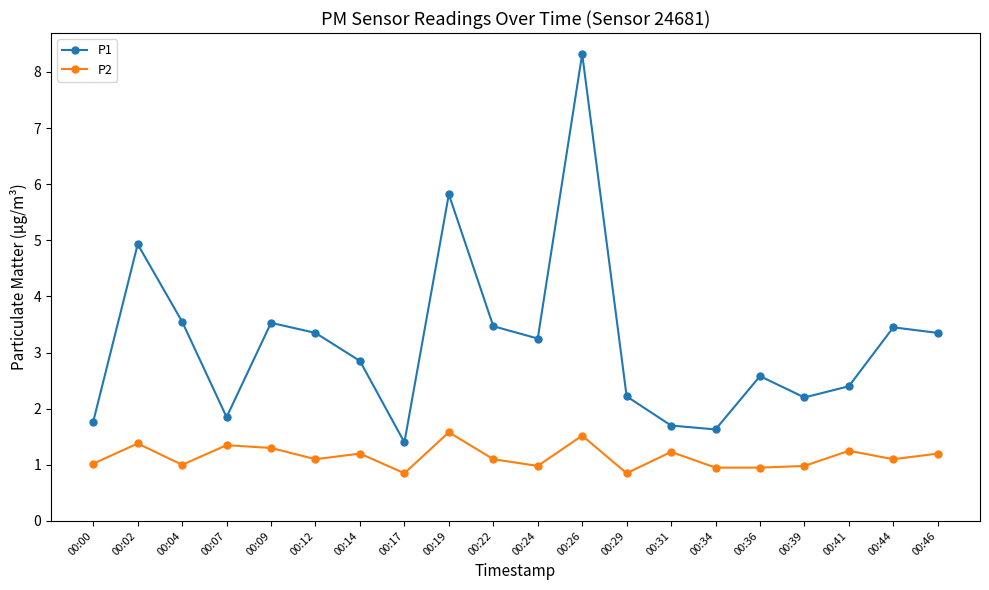

What is the value of the P1 point at the 1st from the left?

1.8